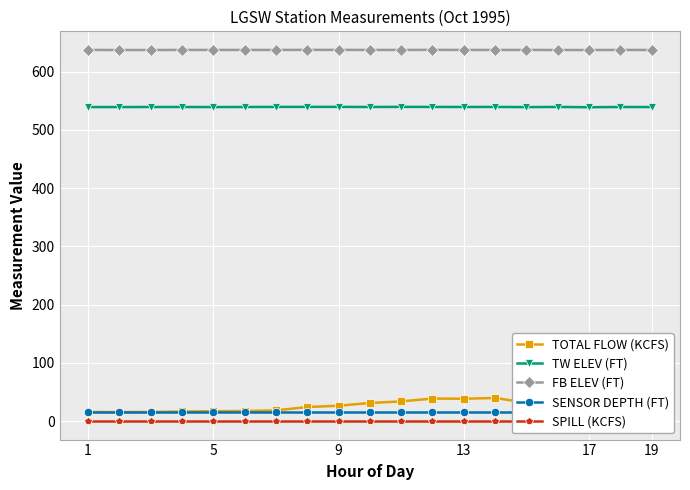

Is the value of TOTAL FLOW (KCFS) at 1 greater than the value of TW ELEV (FT) at 5?

No